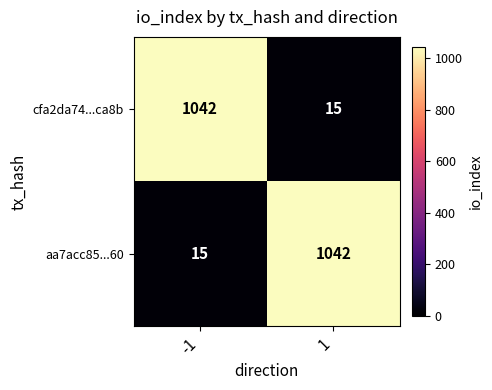

The aa7acc85...60 series shows 15 at -1. True or false?

True